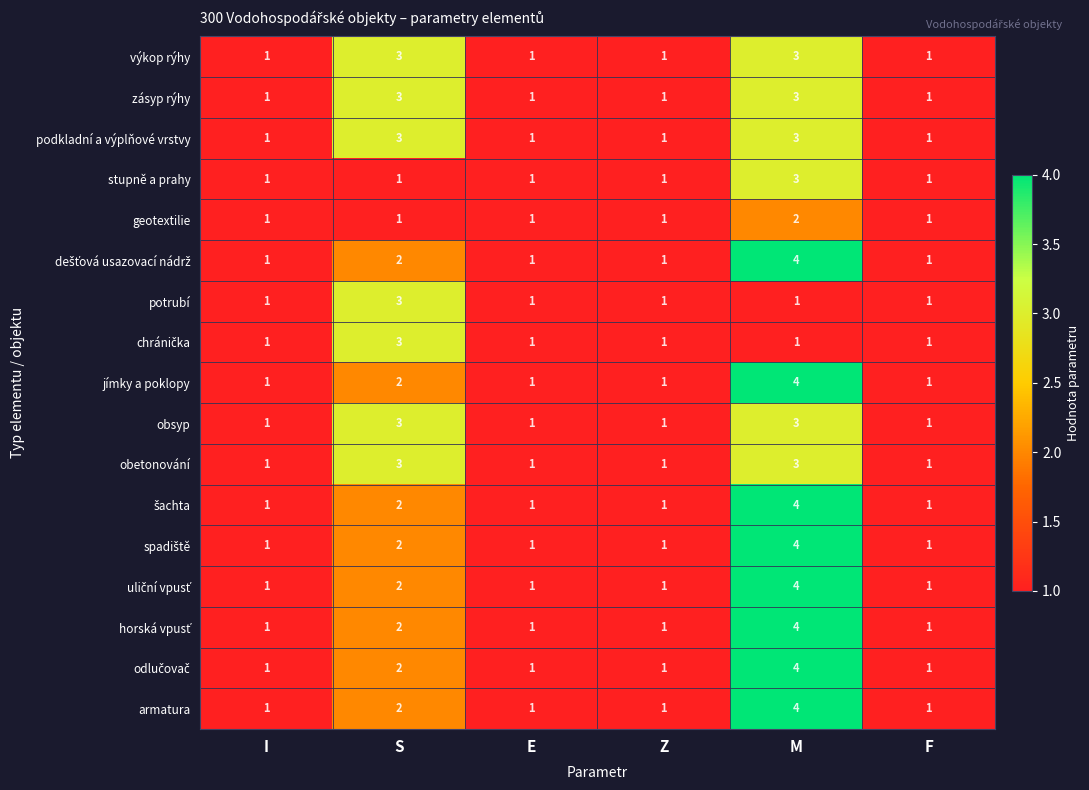

At which category is the sum across all series the highest?

M